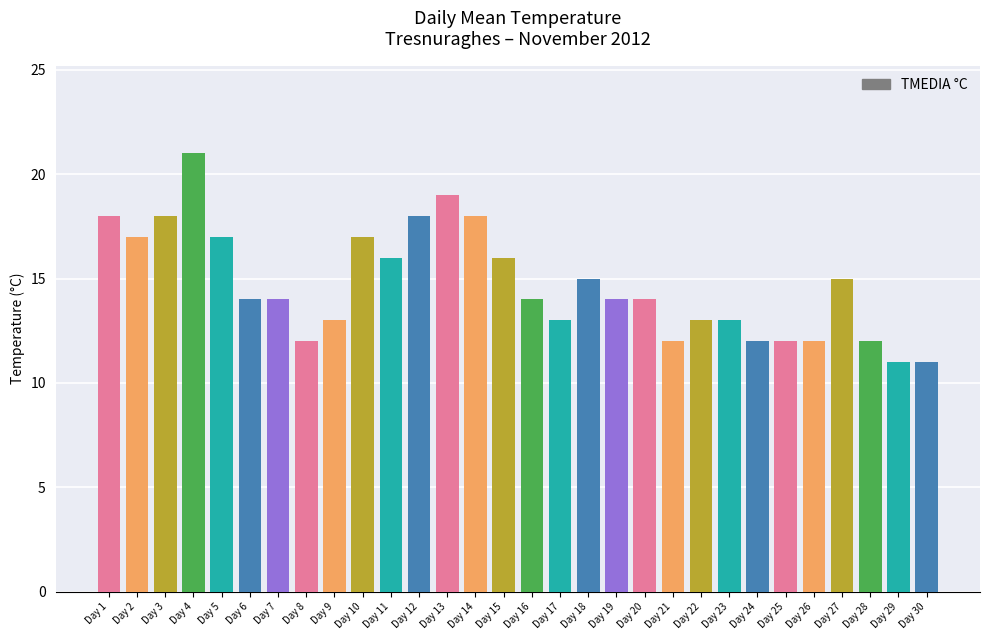

What is the change in value from Day 5 to Day 30?

-6